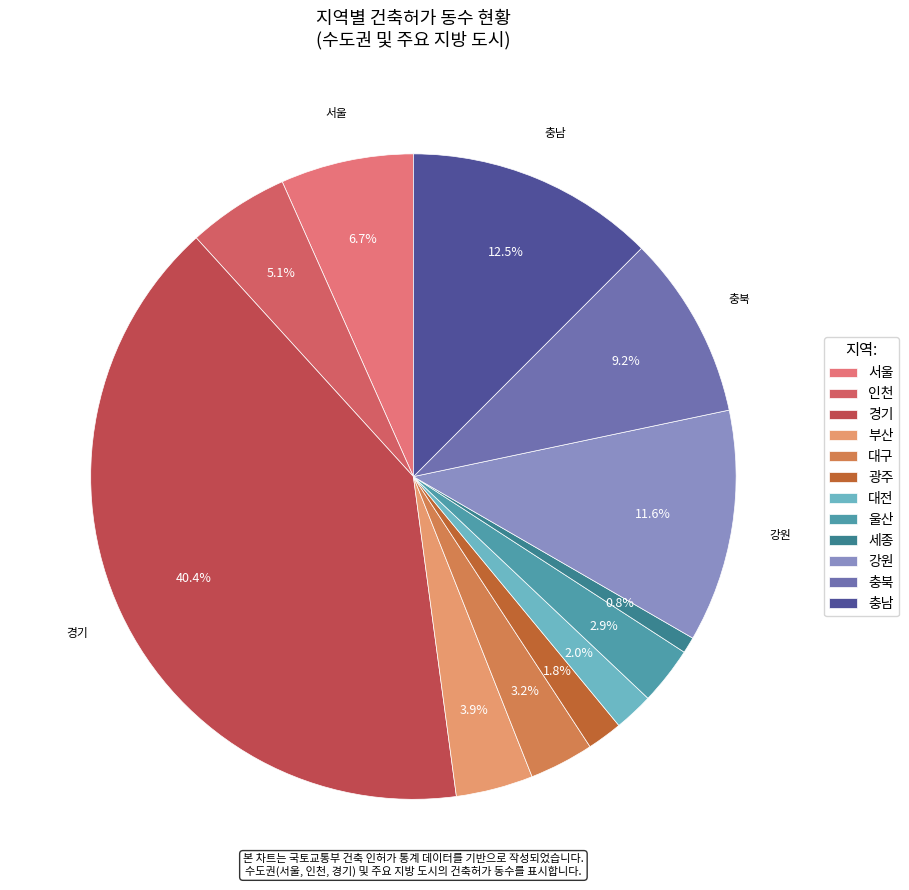

To the nearest percent, what is the difference between the 강원 and 대전 slice percentages?

10%